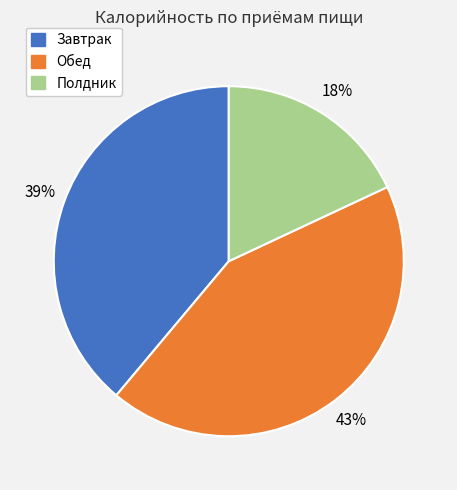

How many segments does this pie chart have?

3